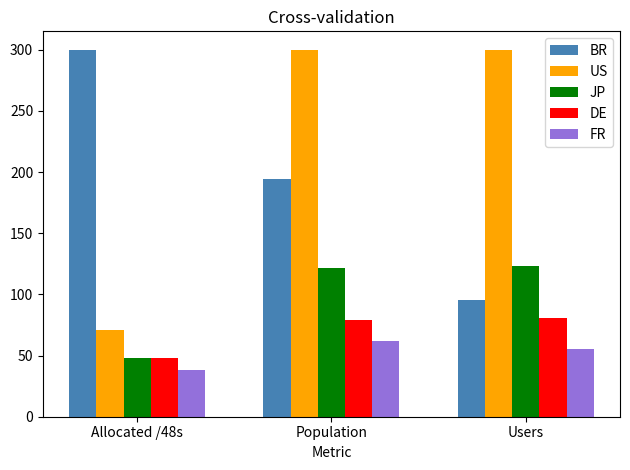

What is the value of the DE bar at the 3rd from the left?

81.0